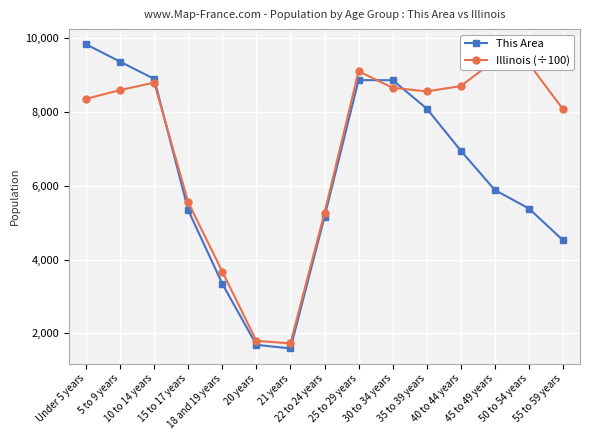

Which series has the largest total across all categories?

Illinois (÷100)